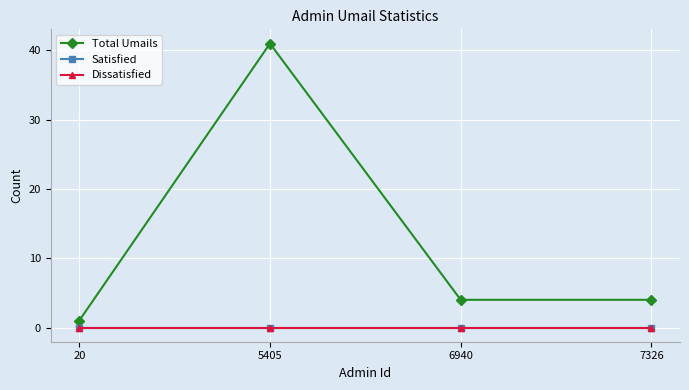

True or false: Satisfied and Total Umails intersect in this chart.

False